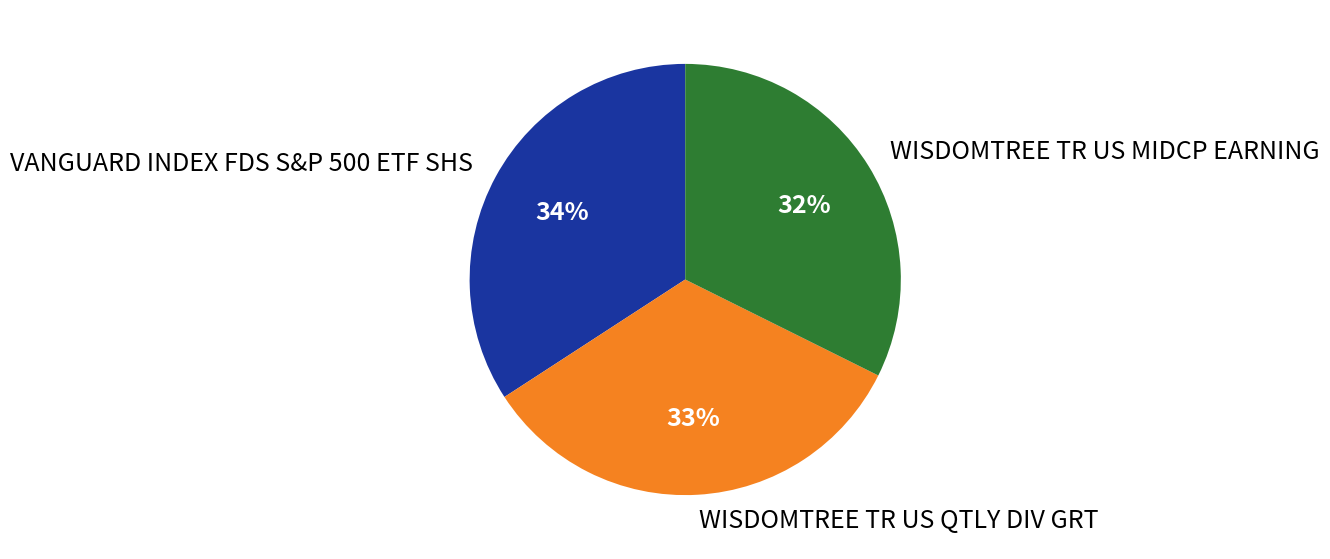

To the nearest percent, what is the average slice percentage?

33%